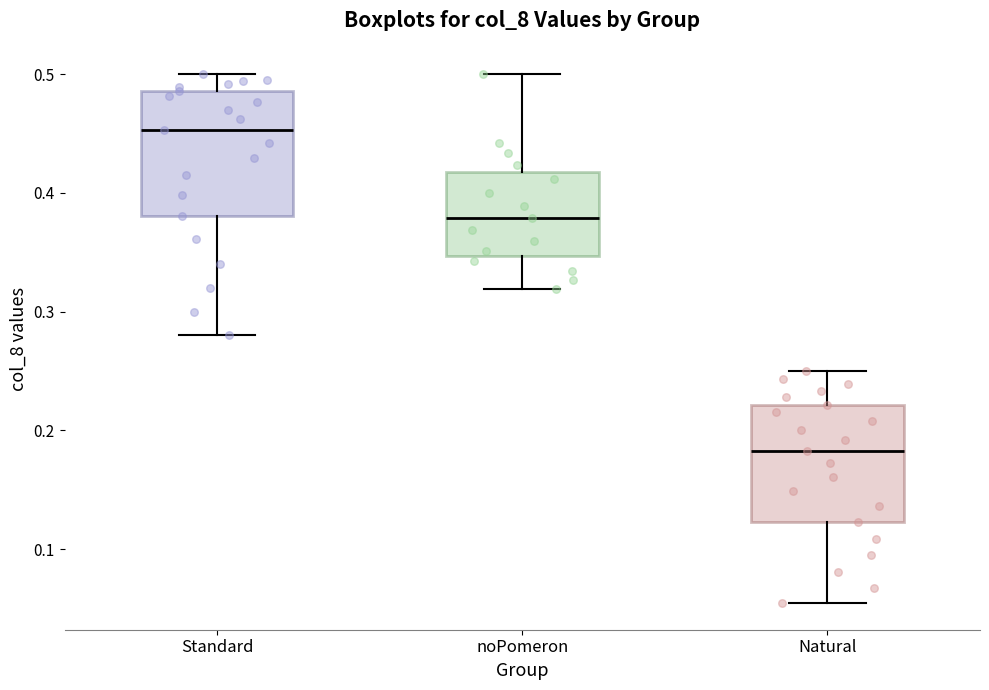

Reading left to right, read every box against the y-axis: the position of its median line, the range the box covers, and the ends of its whiskers. The values are not printed on the chart, so give them approximately, as read against the axis.

Standard: median 0.45, box 0.38 to 0.49, whiskers 0.28 to 0.50
noPomeron: median 0.38, box 0.35 to 0.42, whiskers 0.32 to 0.50
Natural: median 0.18, box 0.12 to 0.22, whiskers 0.05 to 0.25